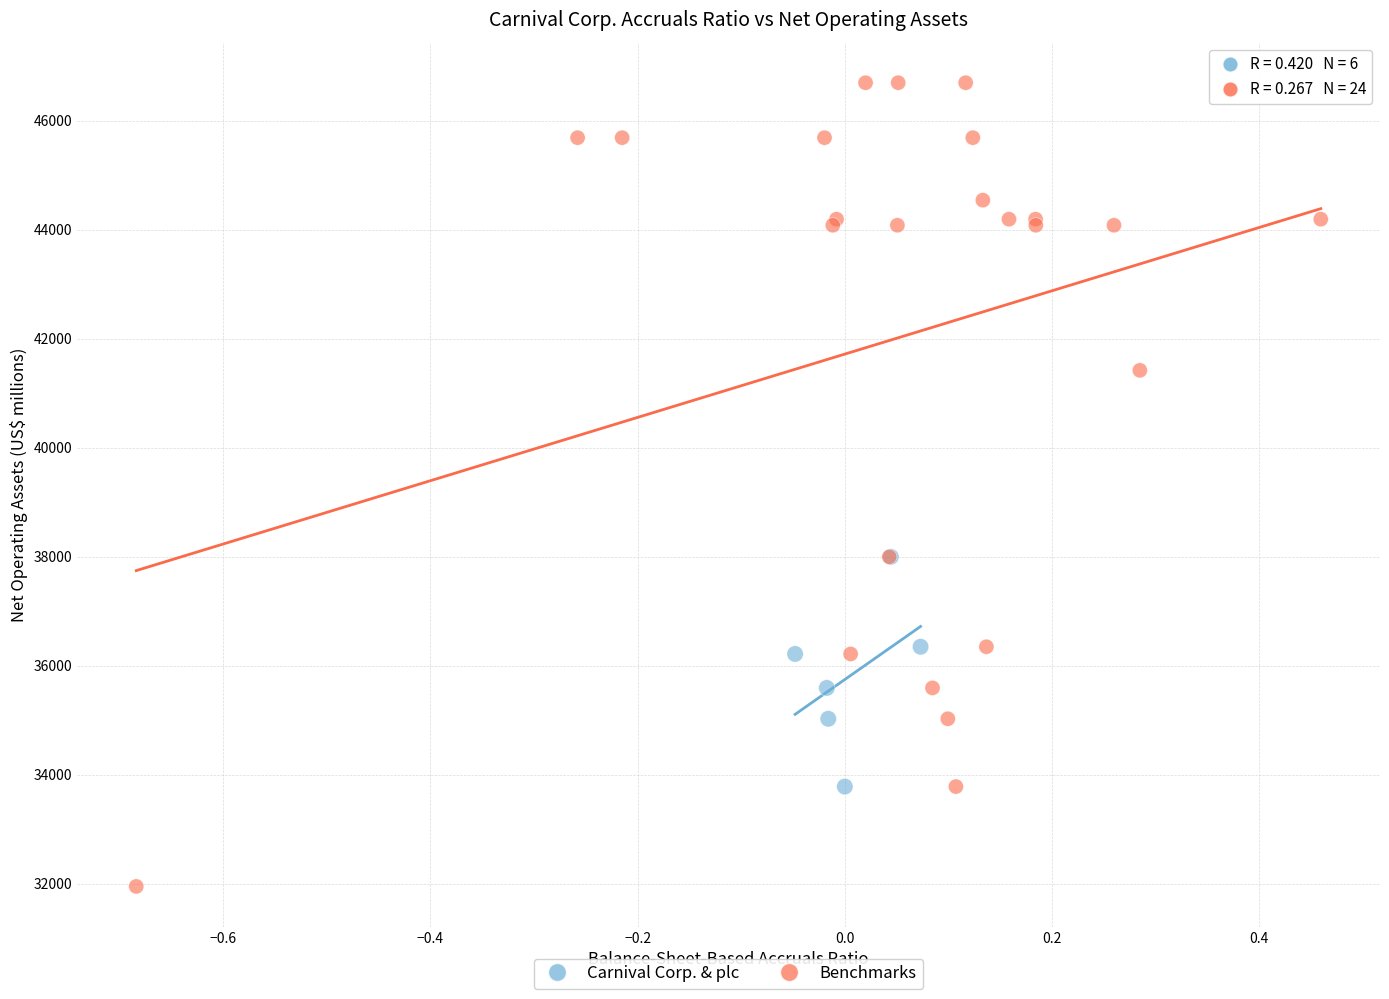

Which series reaches the maximum Y coordinate?

Benchmarks